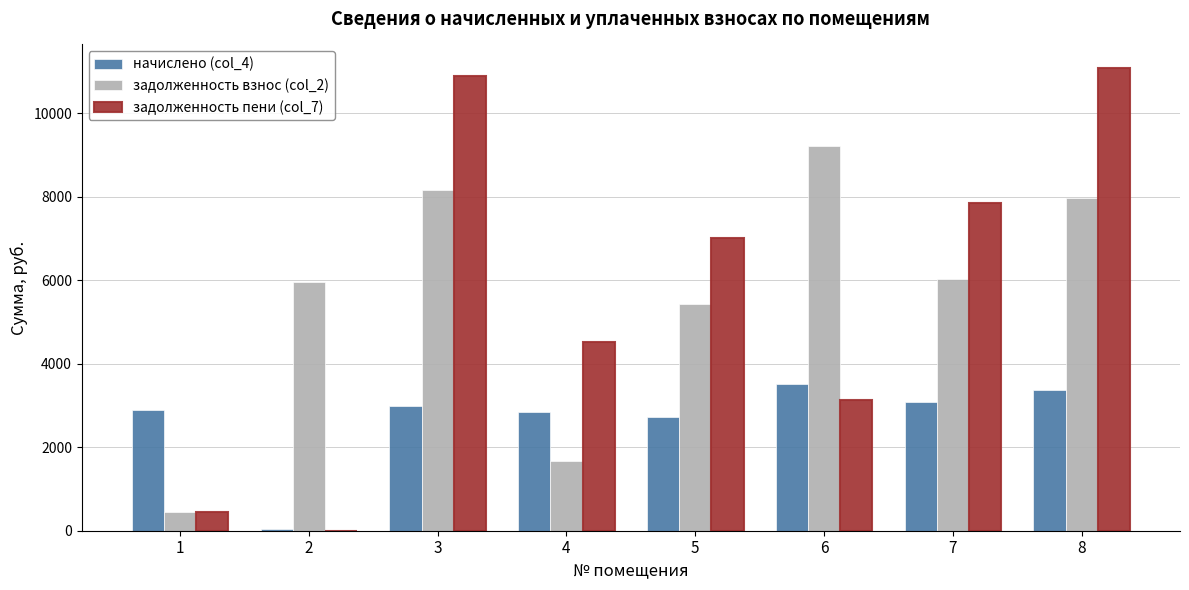

Which series has the widest spread of values?

задолженность пени (col_7)